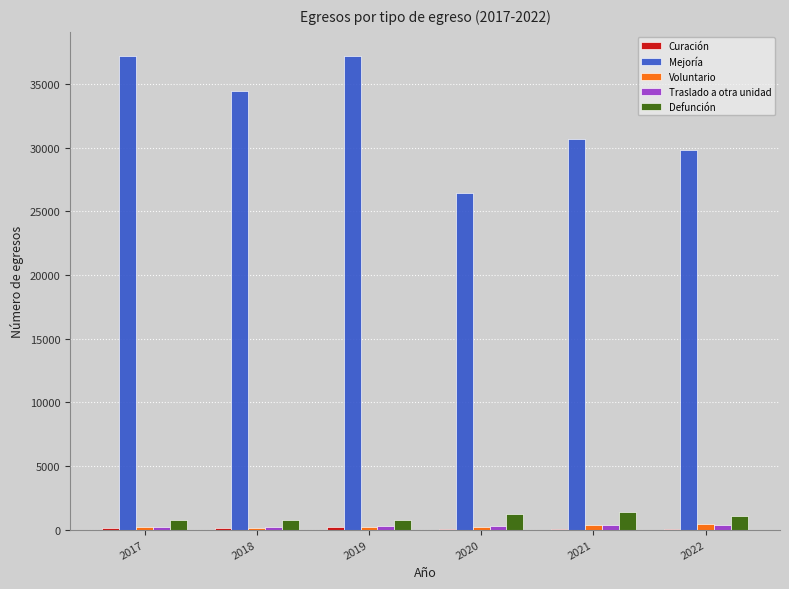

How many groups of bars are there?

6